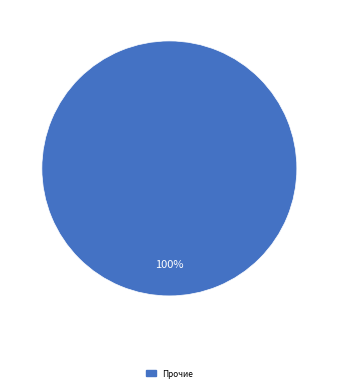

Is there a majority slice in this chart?

Yes